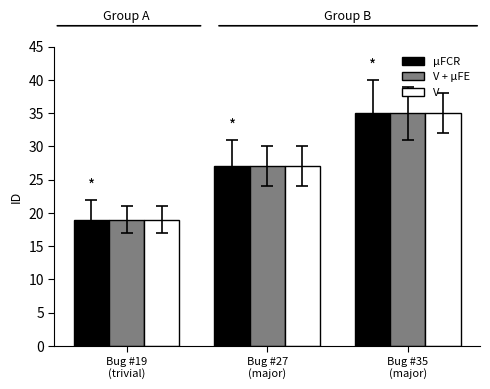

Is it true that V + μFE equals 43 at Bug #27
(major)?

False